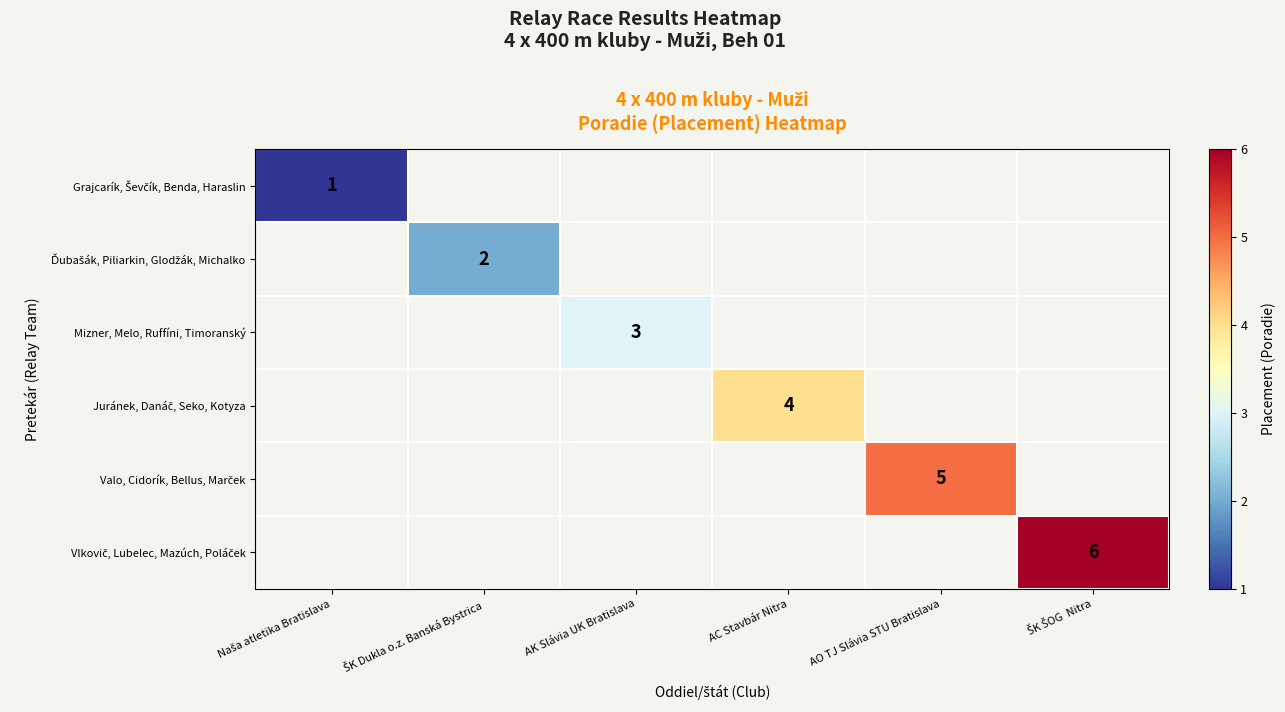

The value of Mizner, Melo, Ruffíni, Timoranský at AK Slávia UK Bratislava is 5. True or false?

False